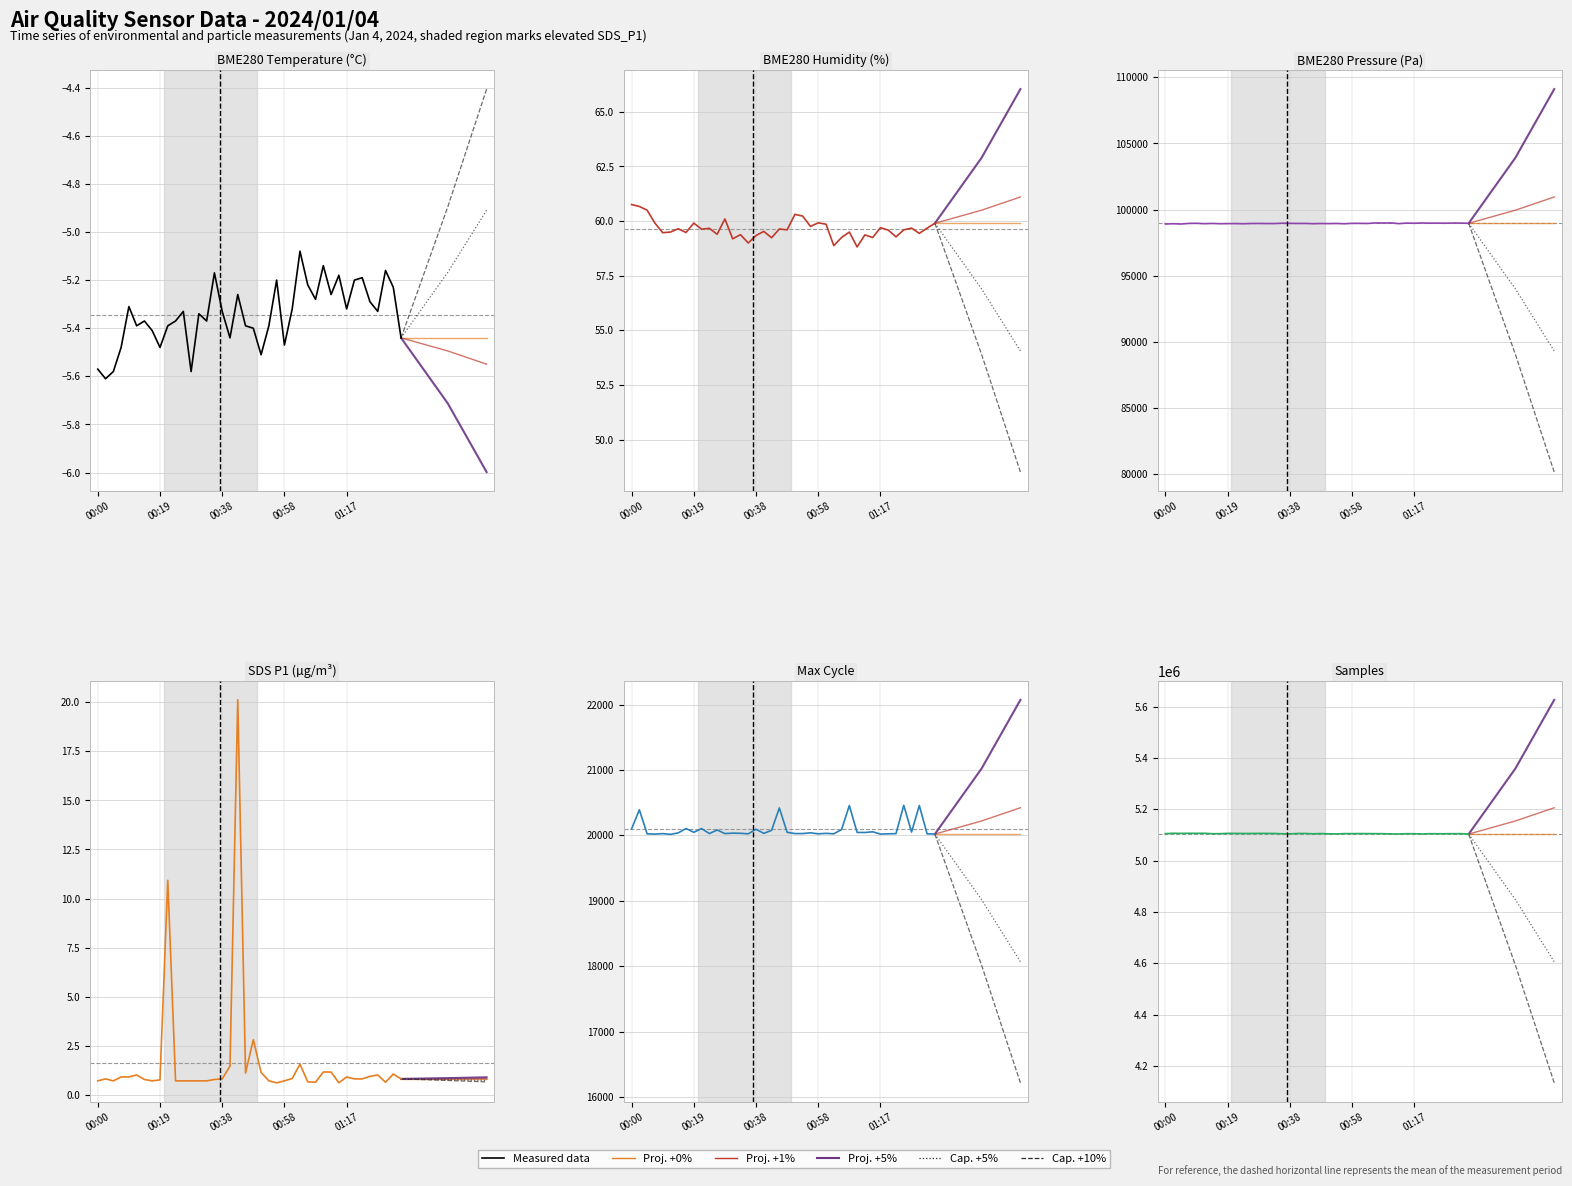

What is the difference between the BME280_pressure values at 00:29 and 01:12?

13.3